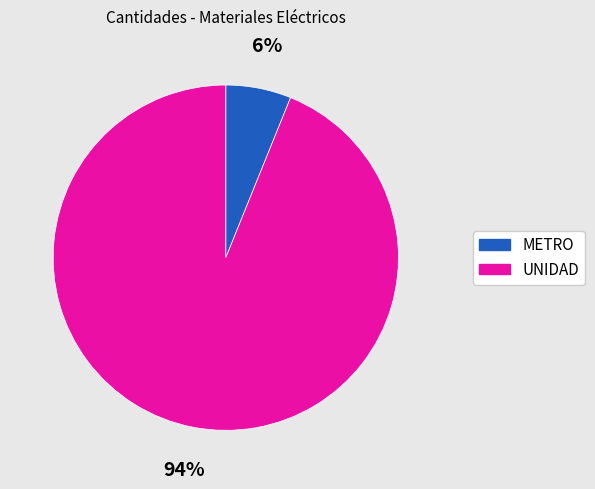

Is there any slice that represents more than half of the pie?

Yes